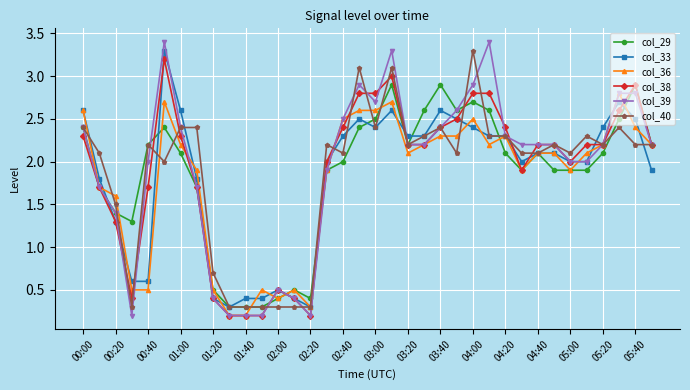

True or false: col_29 has more than 0 interior local peaks.

True